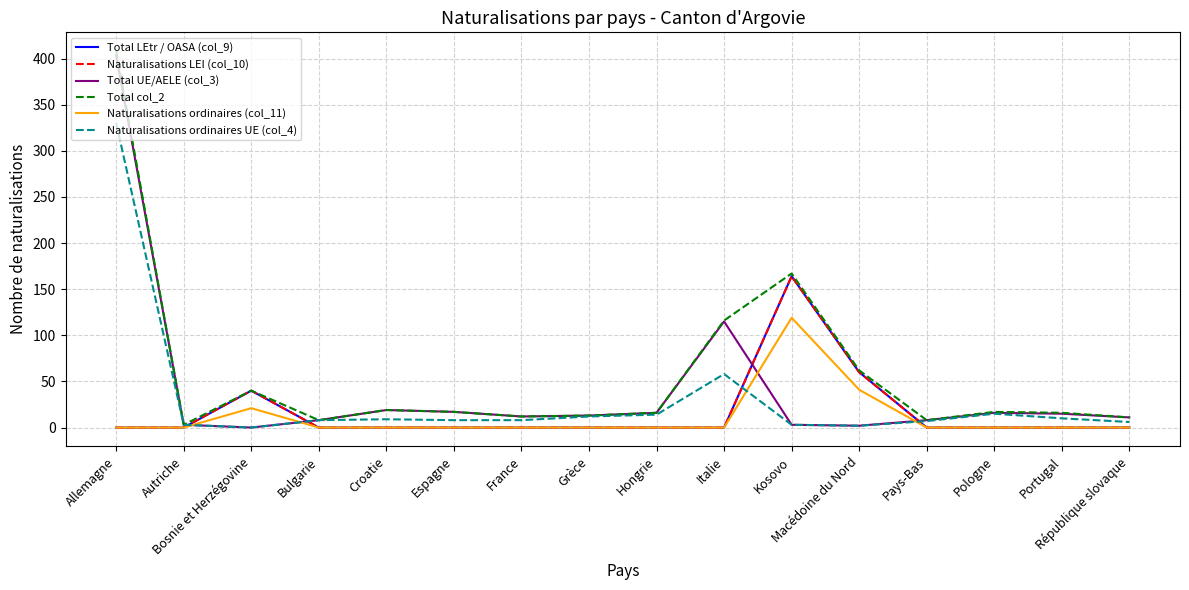

What position from the left is Croatie?

5